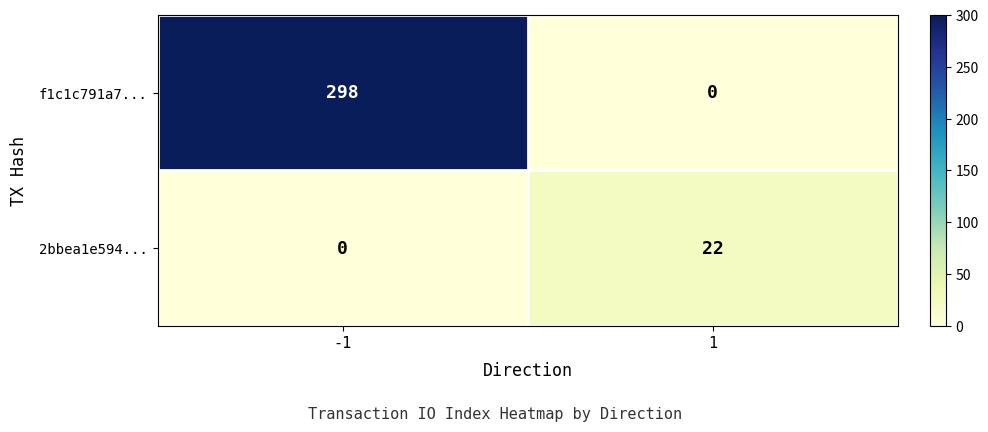

What is the difference between the 2bbea1e594... values at 1 and -1?

22